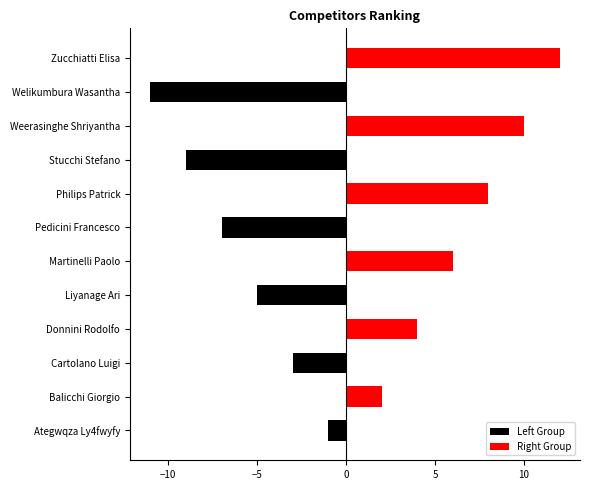

What is the difference between the maximum and second lowest values in the Left Group series?

9